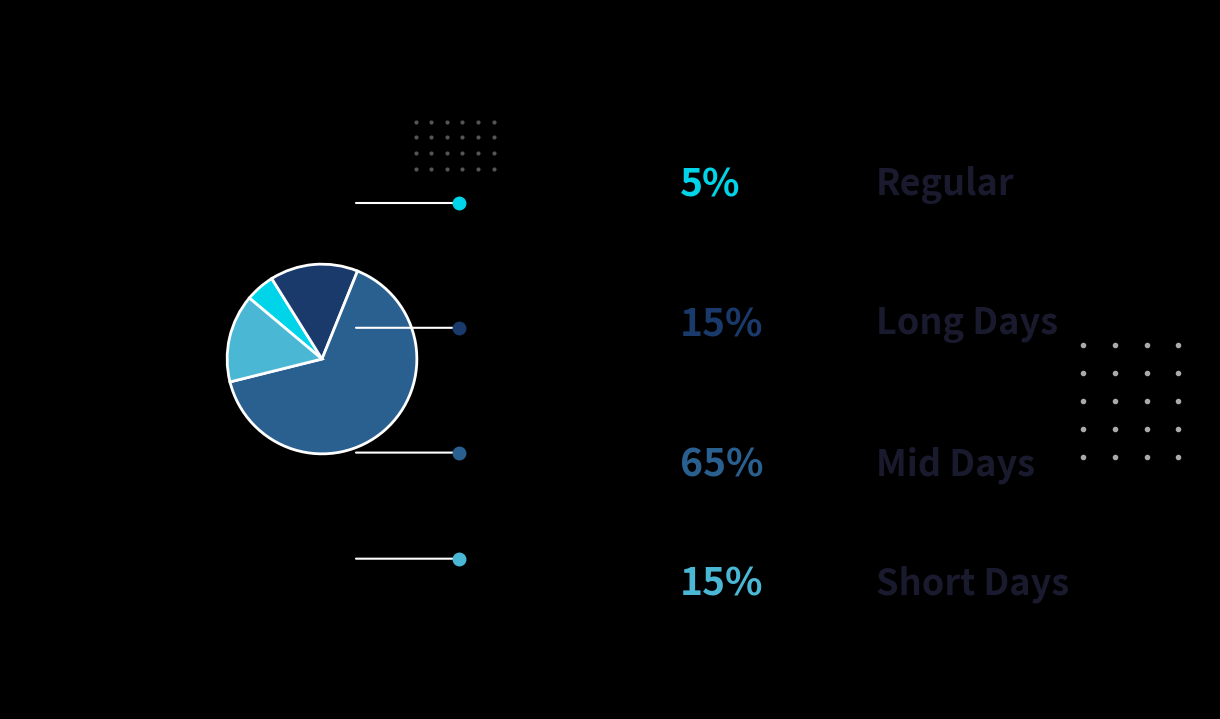

Is there a majority slice in this chart?

Yes